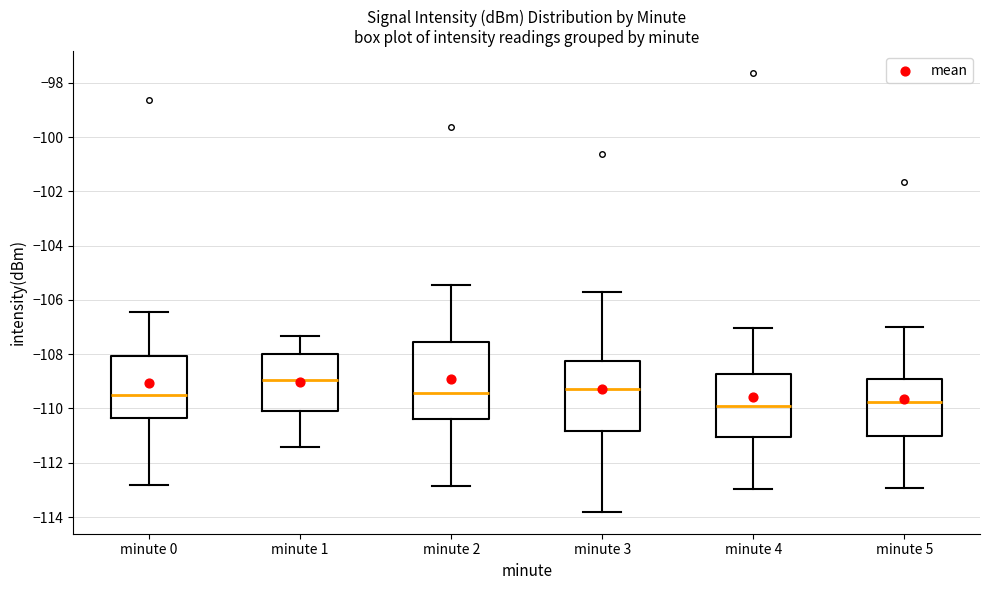

Where does the lower whisker of the box for minute 2 end on the y-axis? The values are not printed on the chart, so give them approximately, as read against the axis.

-112.8